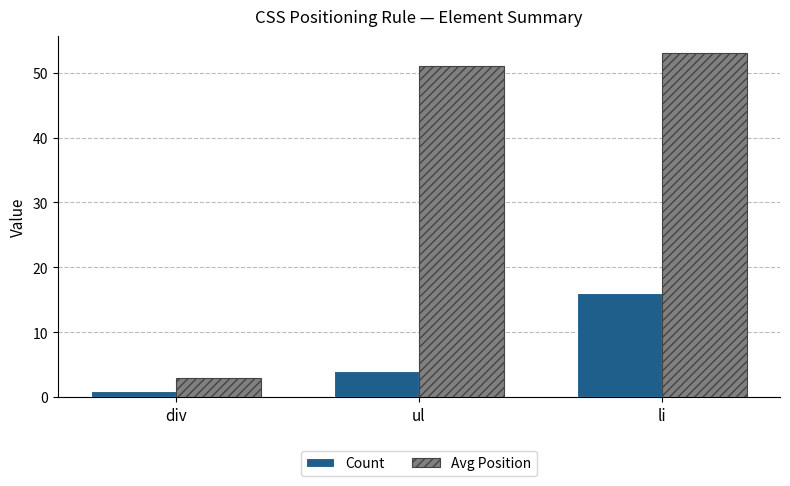

List the series in order of their peak value, lowest first.

Count, Avg Position